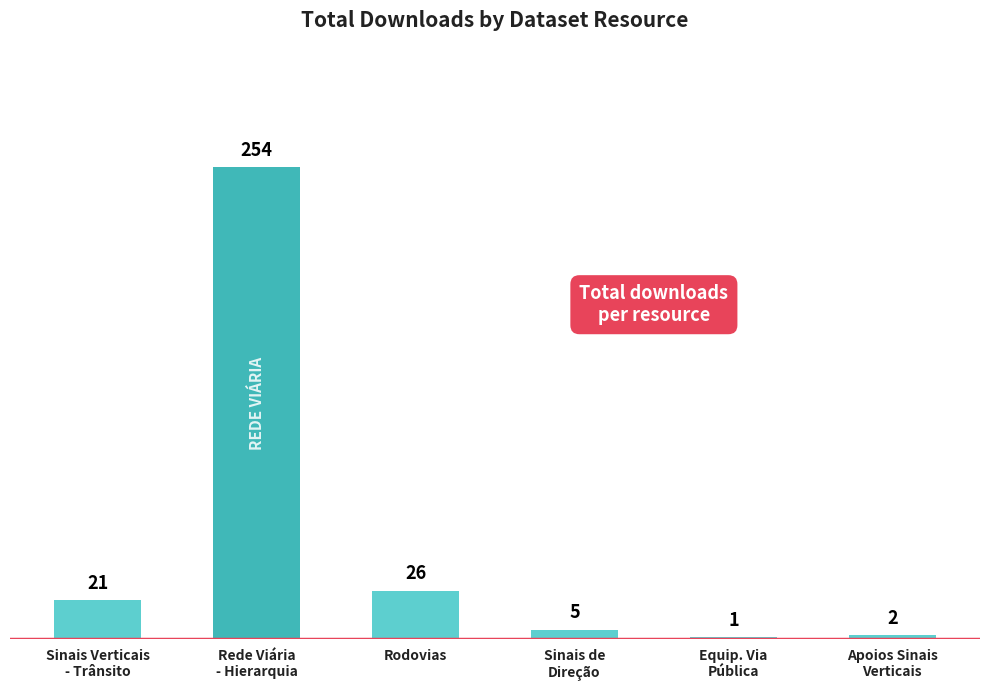

Which has a higher value, Rede Viária
- Hierarquia or Rodovias?

Rede Viária
- Hierarquia